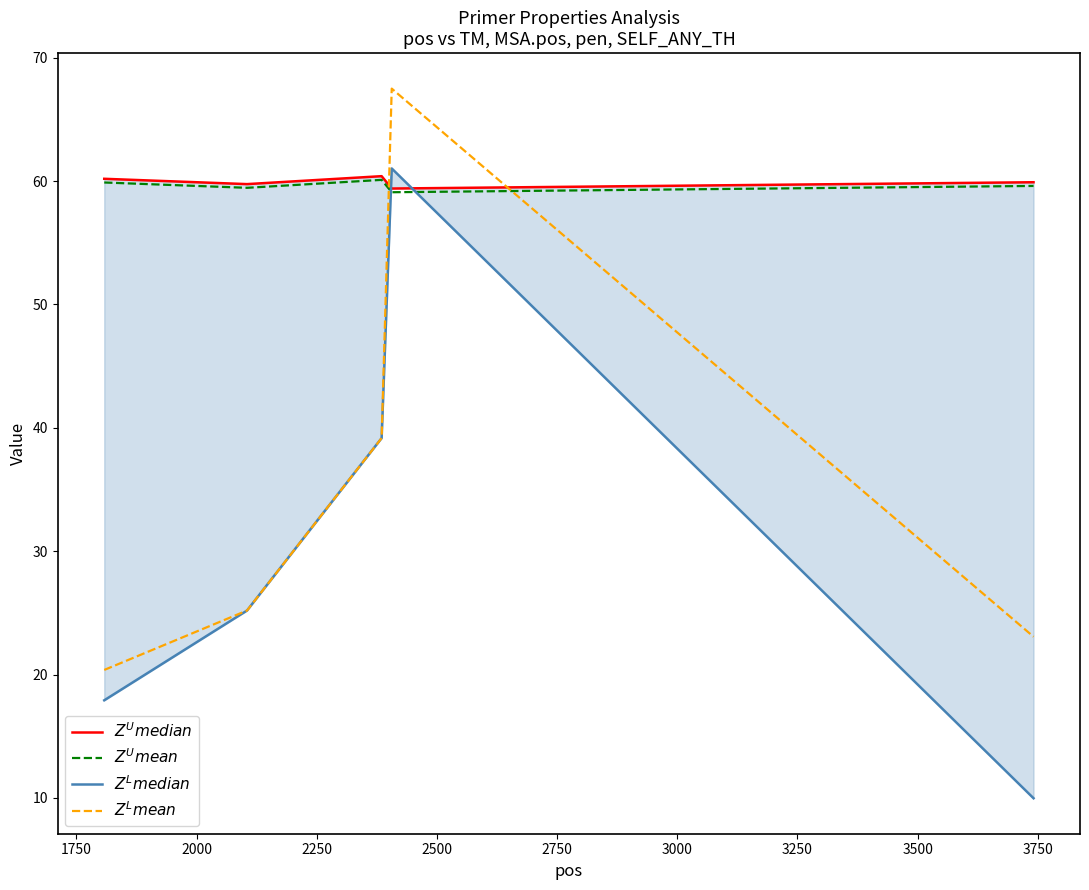

What is the difference between the second highest and minimum values in the $Z^{L}mean$ series?

18.8